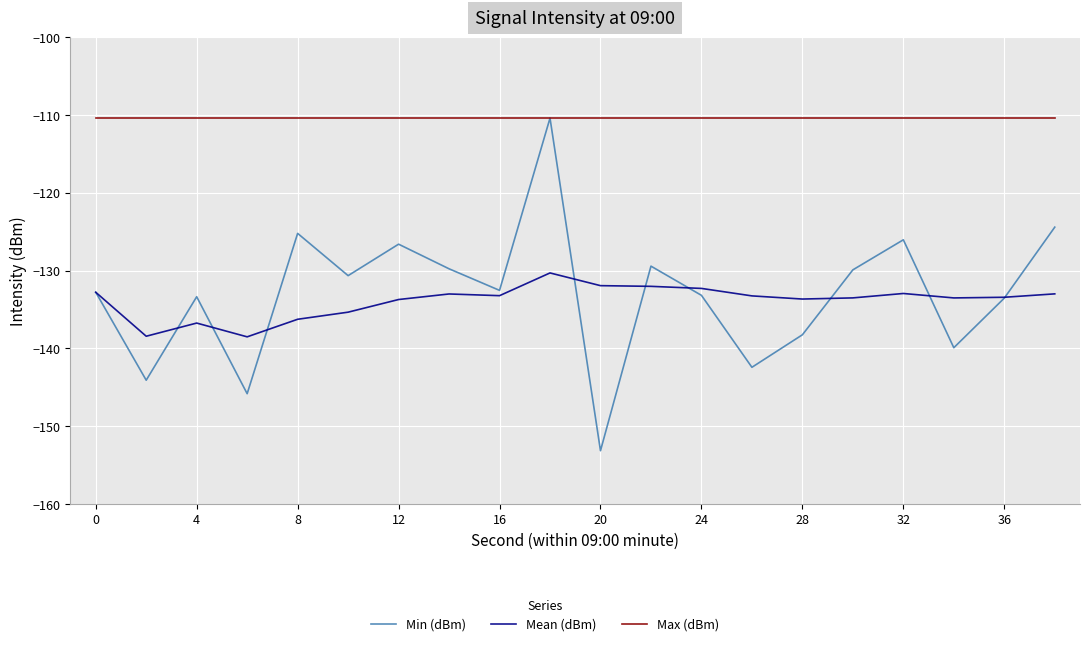

What is the minimum value for Mean (dBm)?

-138.5